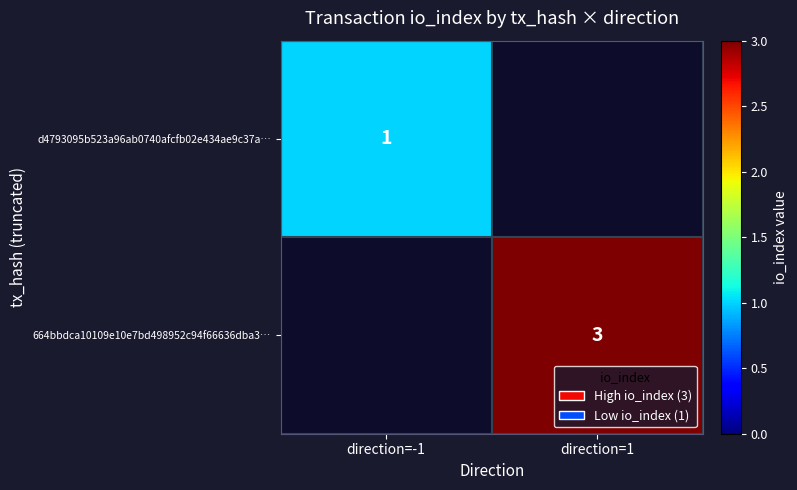

What is the smallest value displayed?

1.0